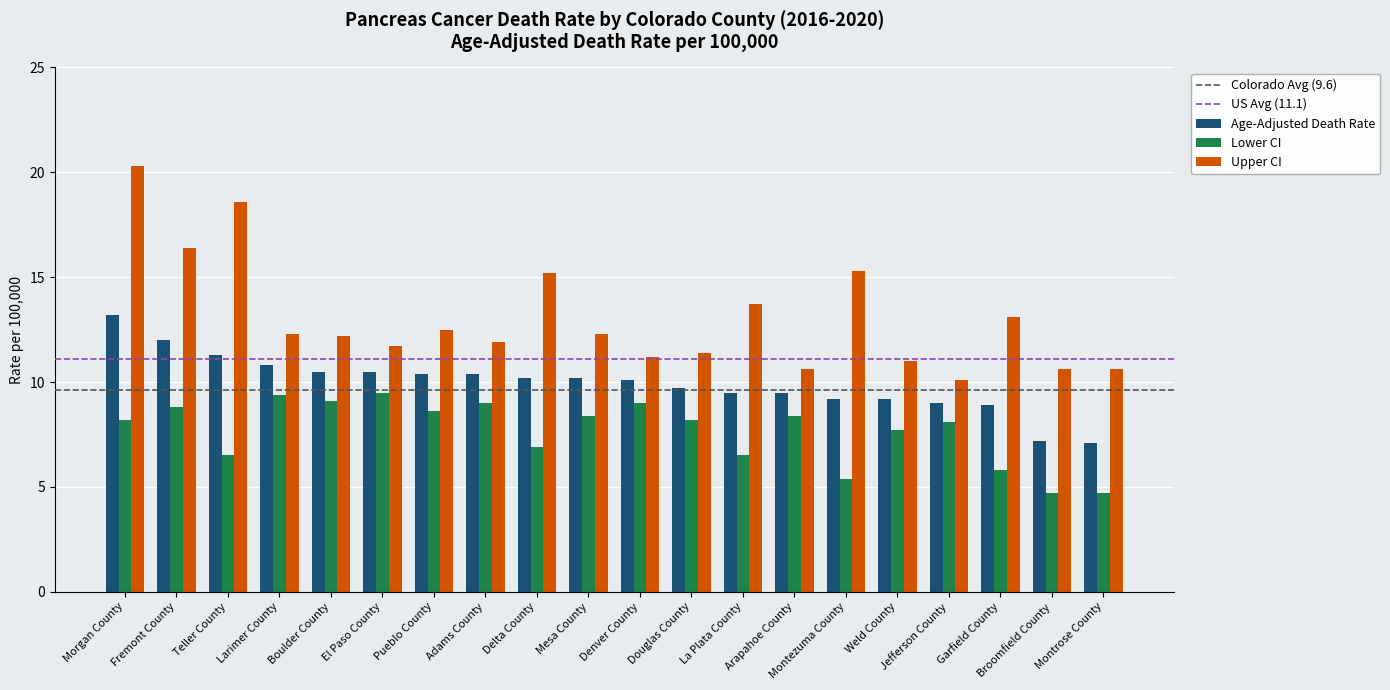

What is the difference between the highest and lowest values at Douglas County?

3.2